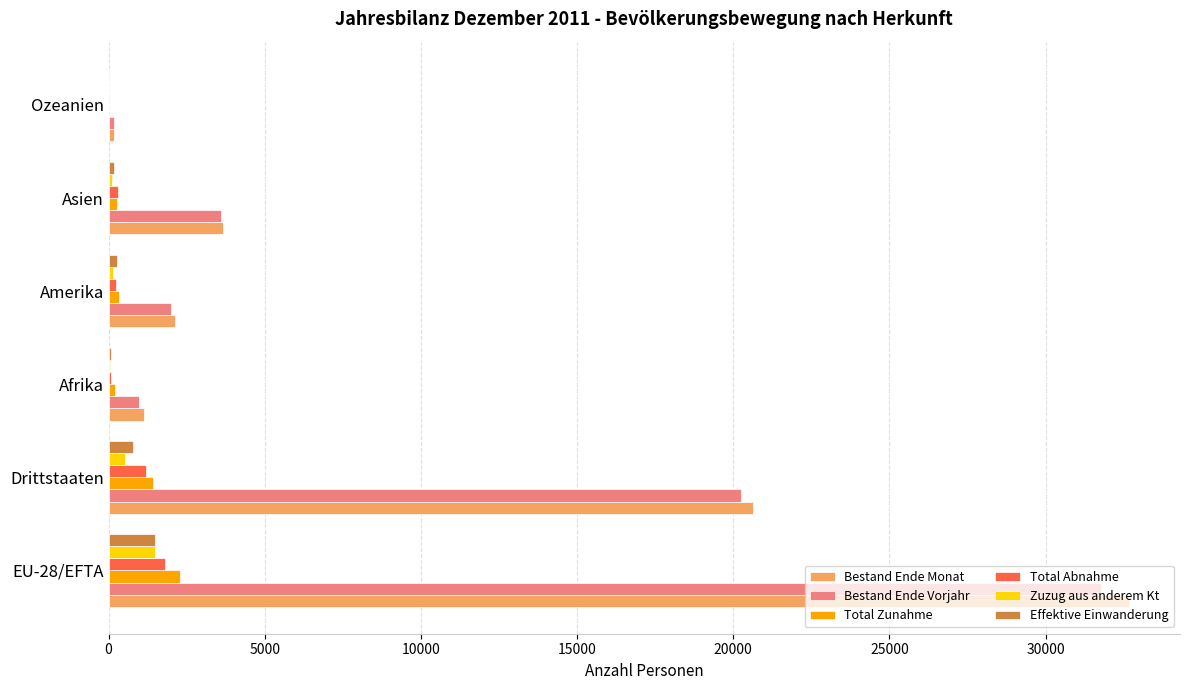

What is the sum of all Effektive Einwanderung values?

2779